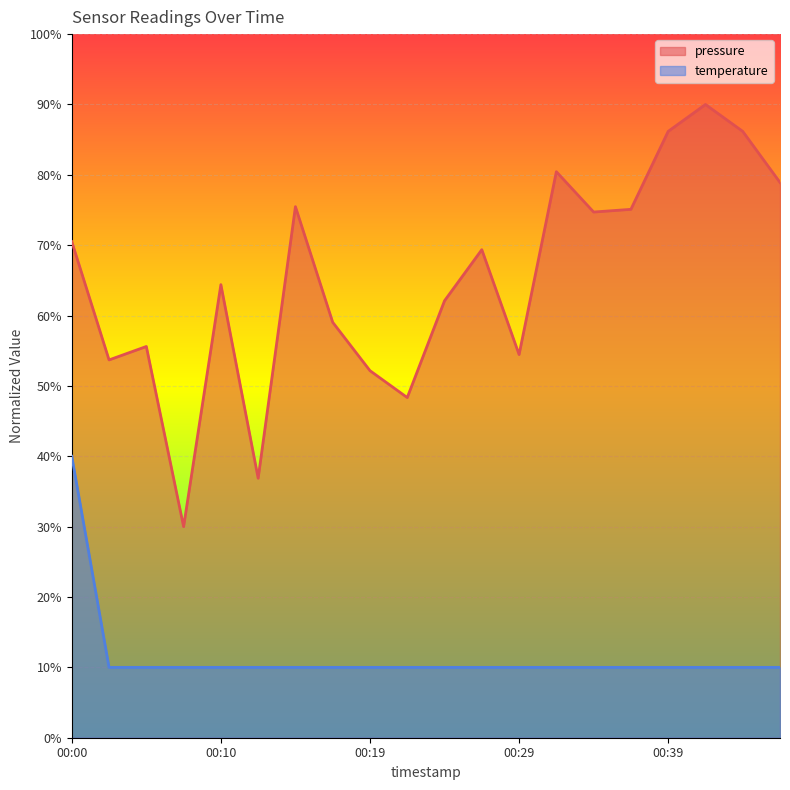

Which has a higher value, 00:22 or 00:15?

00:15